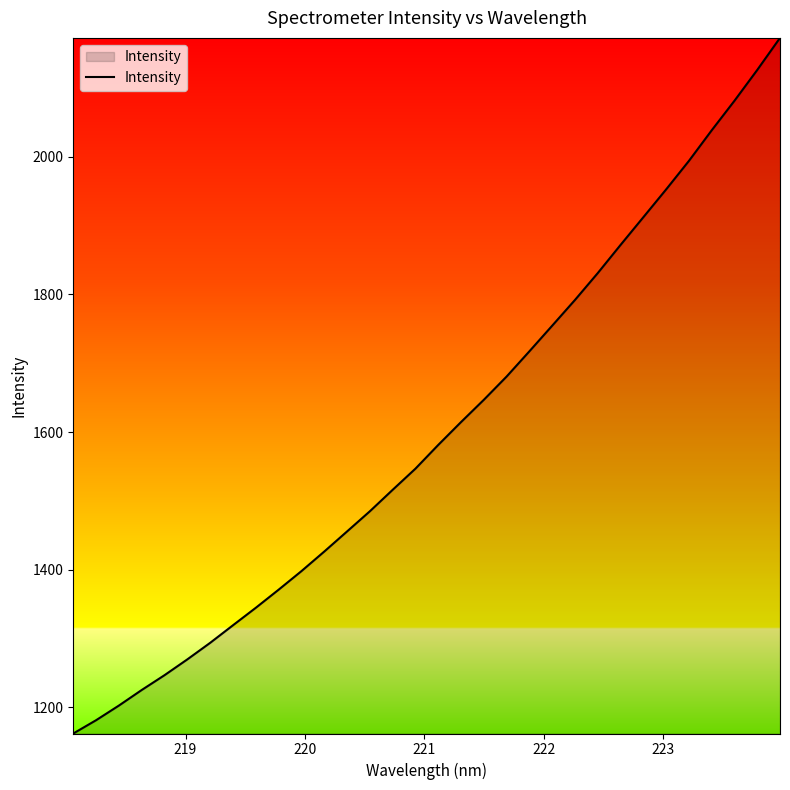

Reading left to right, extract all data points from this chart.

1162.1	1181.4	1202.7	1225.3	1246.9	1269.8	1293.9	1319.4	1344.8	1371.1	1398.0	1426.5	1455.7	1485.0	1516.2	1546.9	1581.4	1614.6	1647.0	1680.8	1717.5	1754.7	1792.1	1831.1	1872.0	1912.2	1952.6	1994.0	2038.5	2081.4	2126.2	2172.8